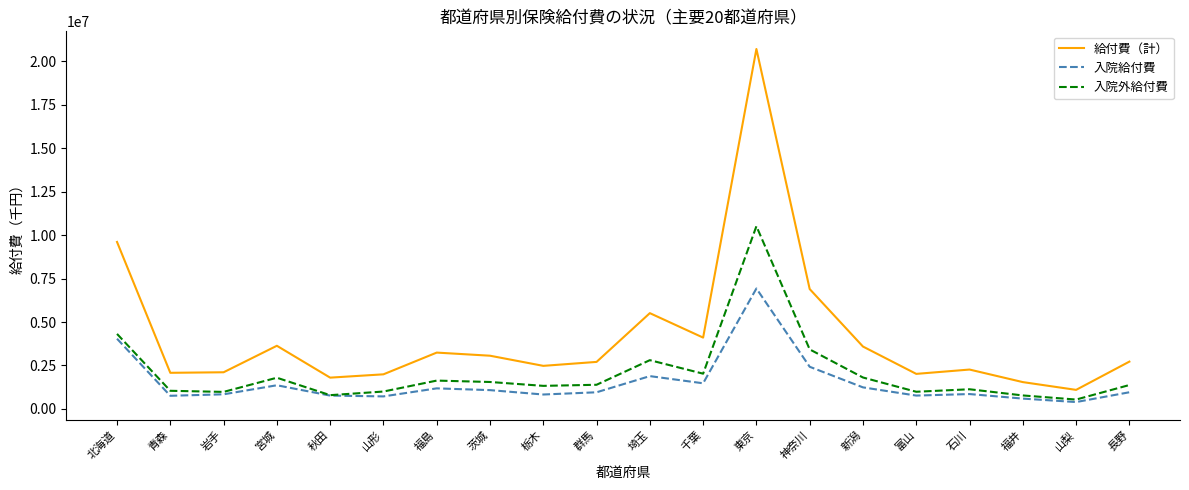

How many values in the 給付費（計） series are below 2722676?

10